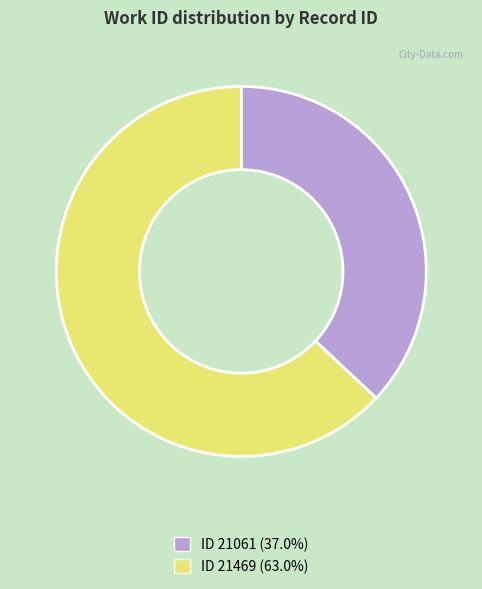

Does any single category account for the majority?

Yes